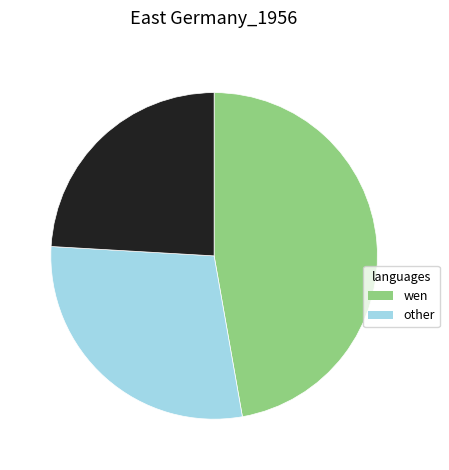

Is there any slice that represents more than half of the pie?

No